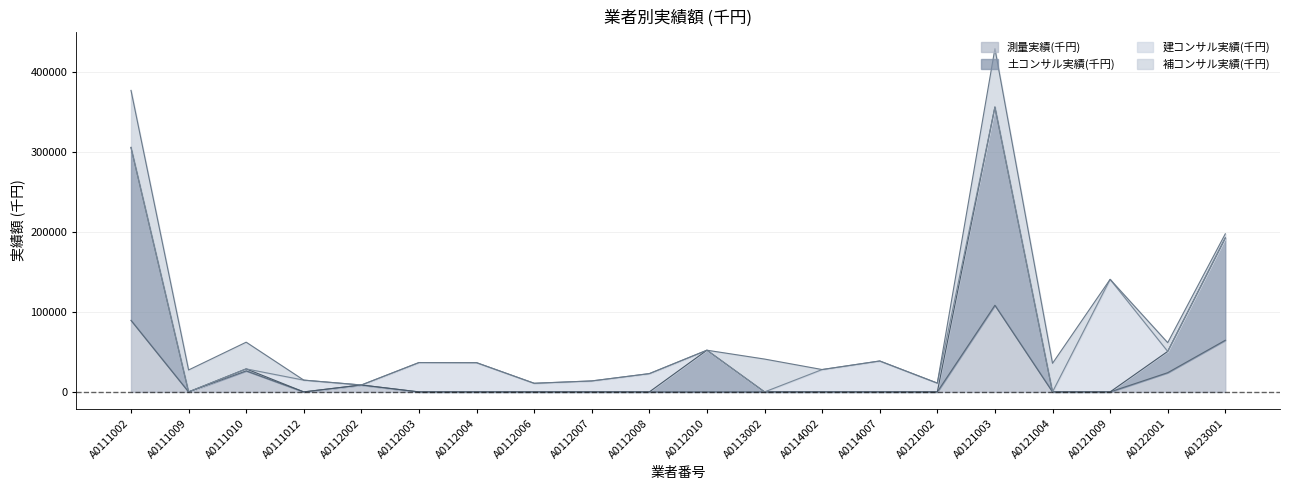

True or false: 土コンサル実績(千円) and 測量実績(千円) intersect in this chart.

False